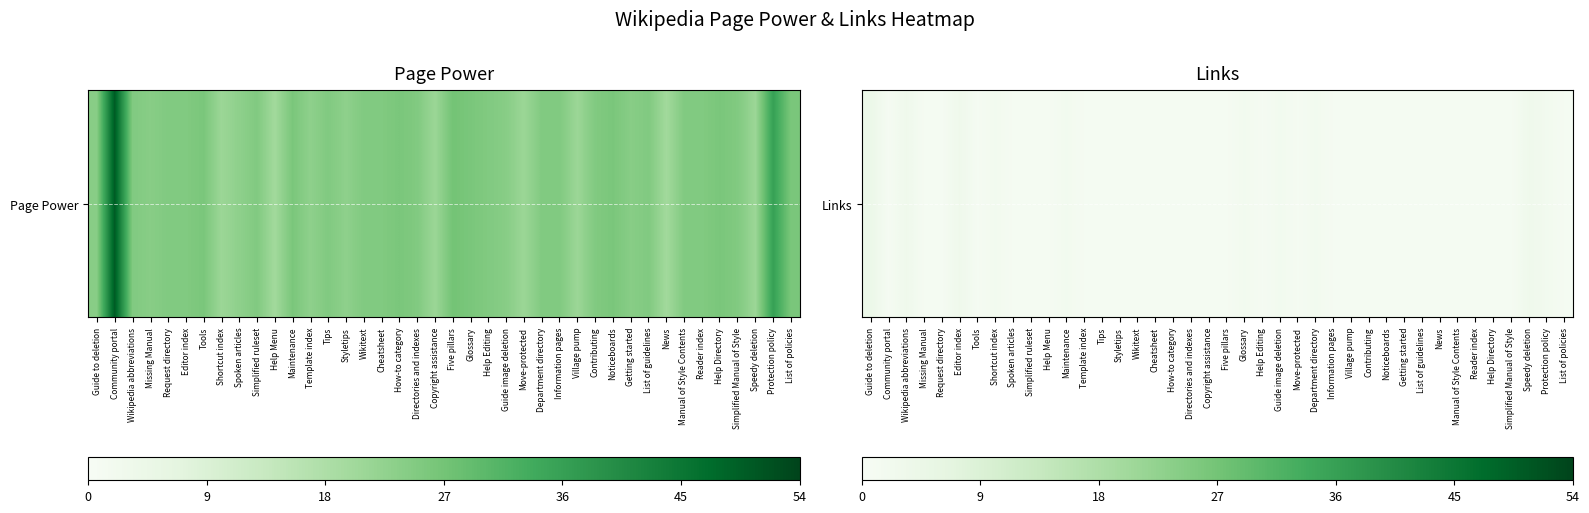

Which label corresponds to the largest value in the chart?

Guide to deletion